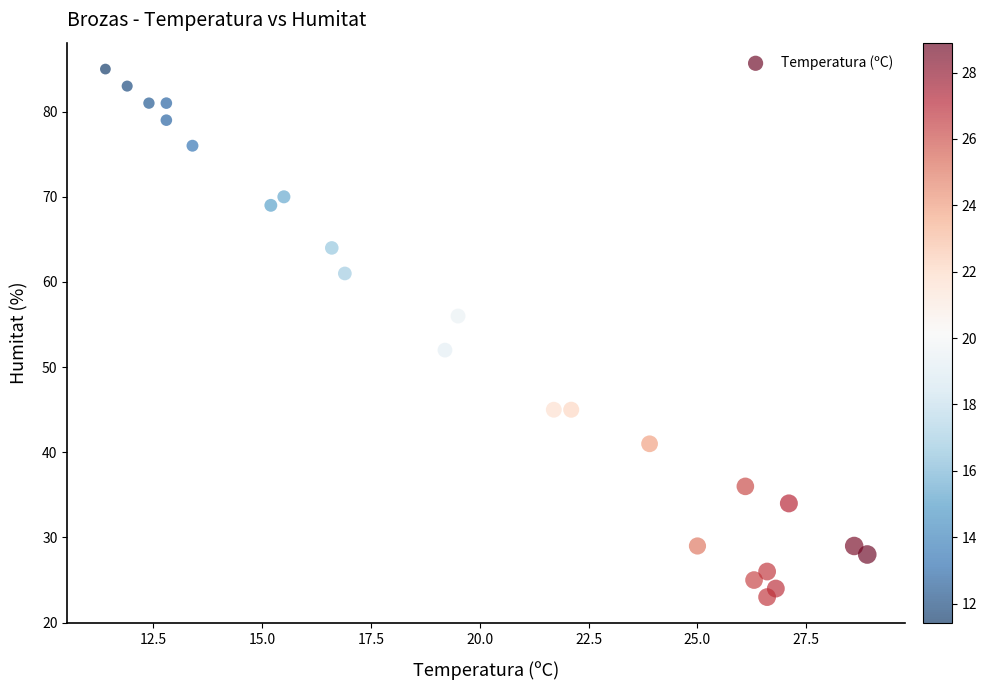

What is the range of Y values (max minus min)?

62